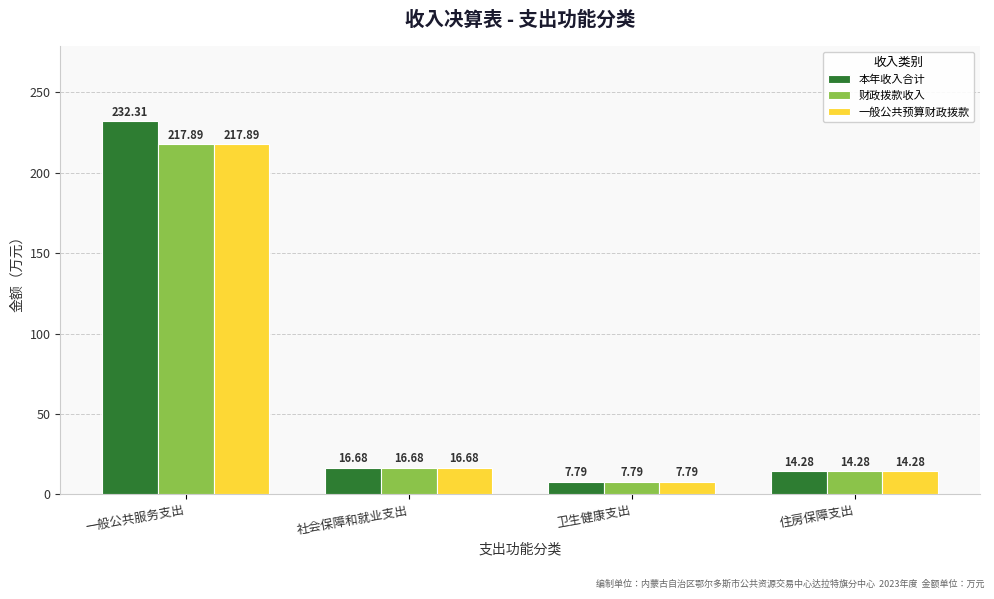

Which series has the largest range (max minus min)?

本年收入合计